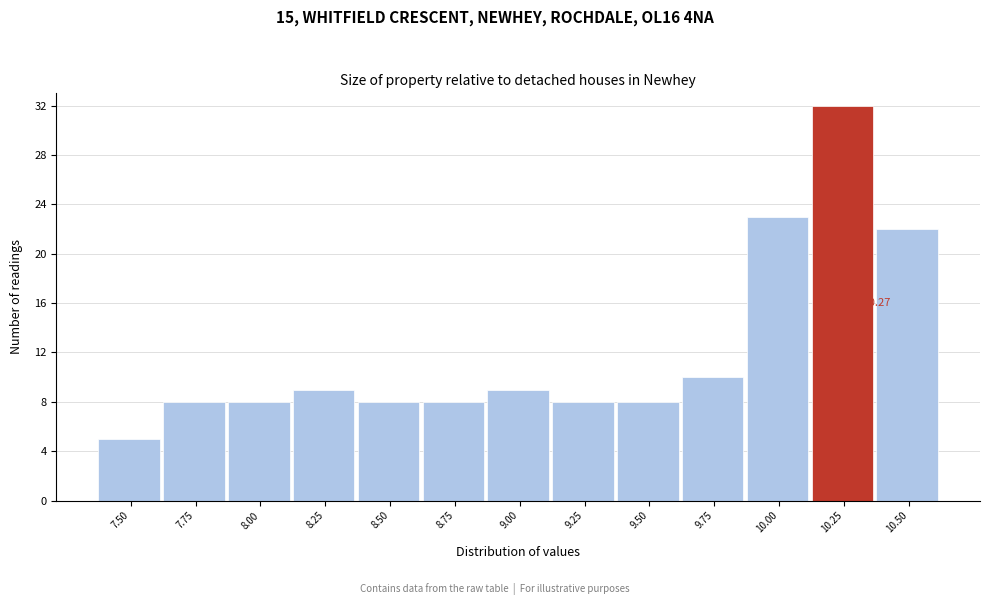

Reading left to right, what are all the values shown in this chart?

5	8	8	9	8	8	9	8	8	10	23	32	22